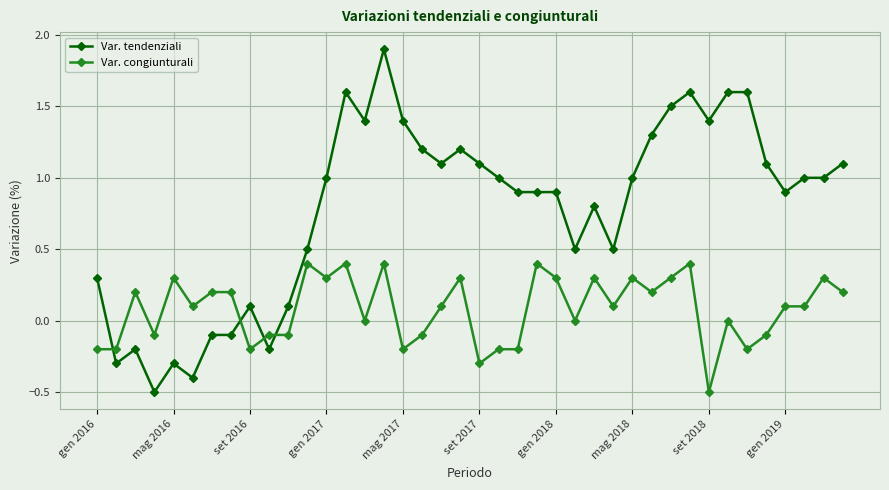

What is the value of the Var. congiunturali point at the 2nd from the left?

-0.2